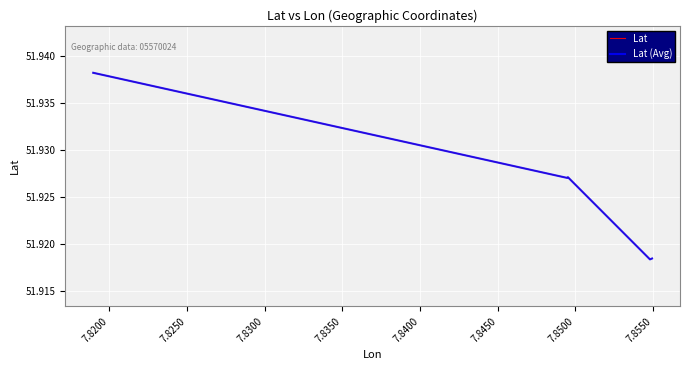

Reading left to right, what are all the values shown in this chart?

Lat: 51.9	51.9	51.9	51.9	51.9
Lat (Avg): 51.9	51.9	51.9	51.9	51.9